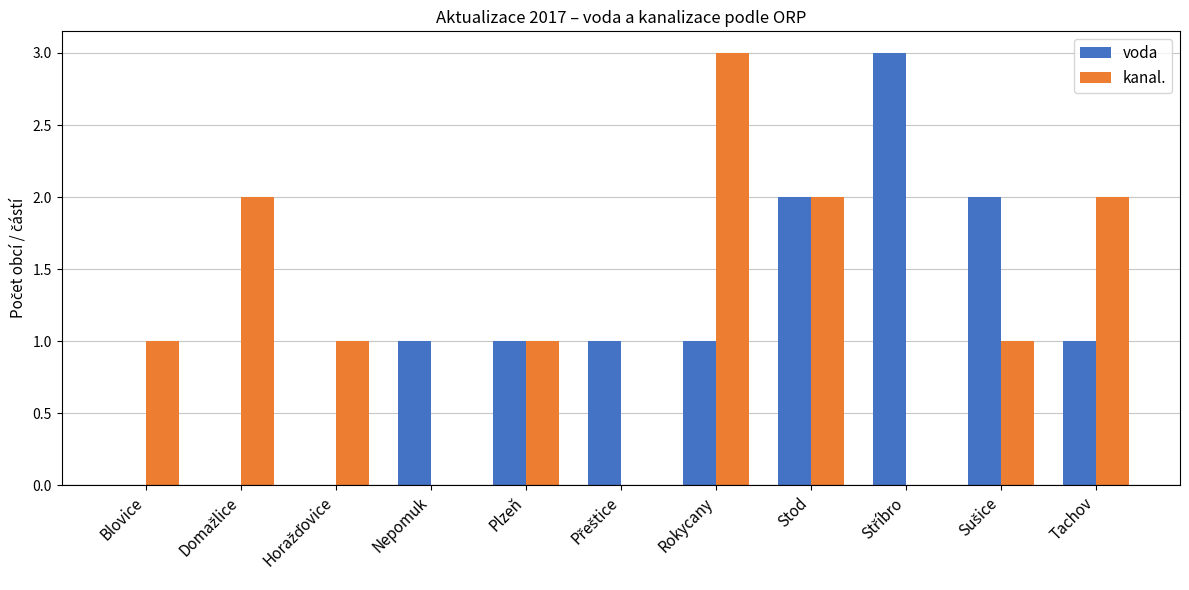

The kanal. series shows 2 at Plzeň. True or false?

False